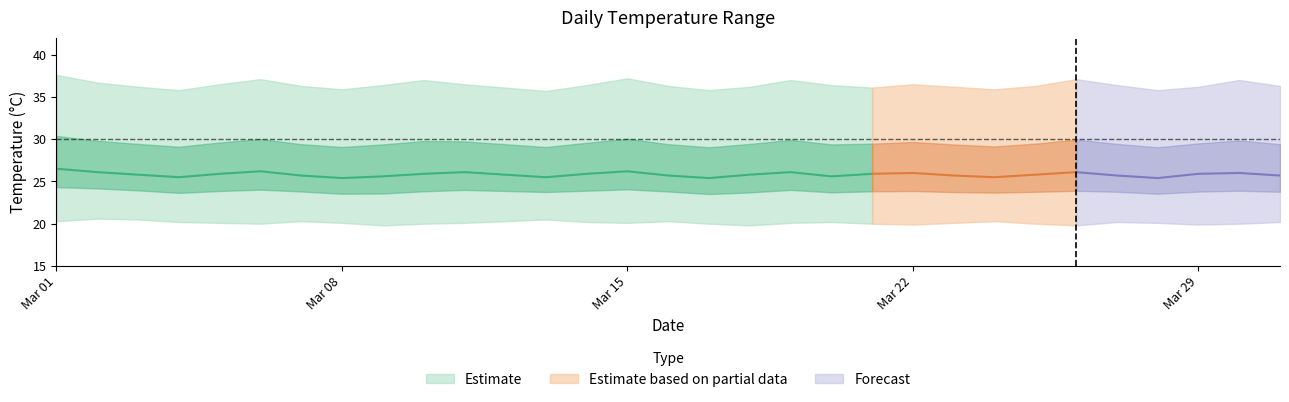

What is the smallest value displayed?

19.8